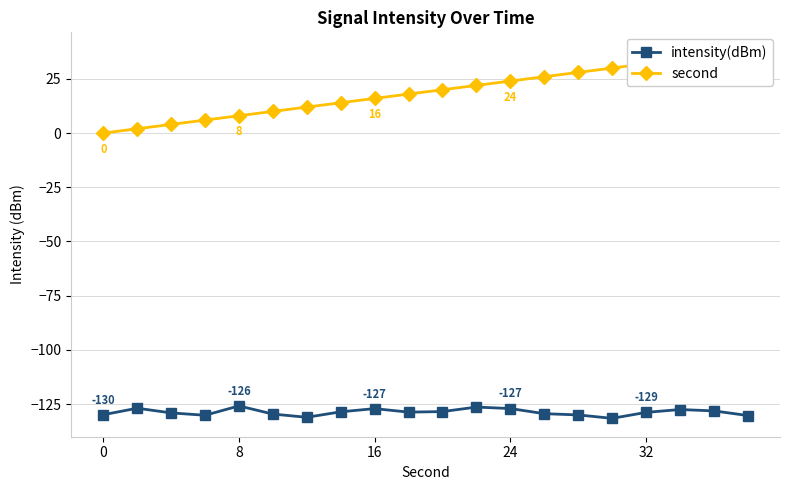

True or false: second and intensity(dBm) cross at least once.

False